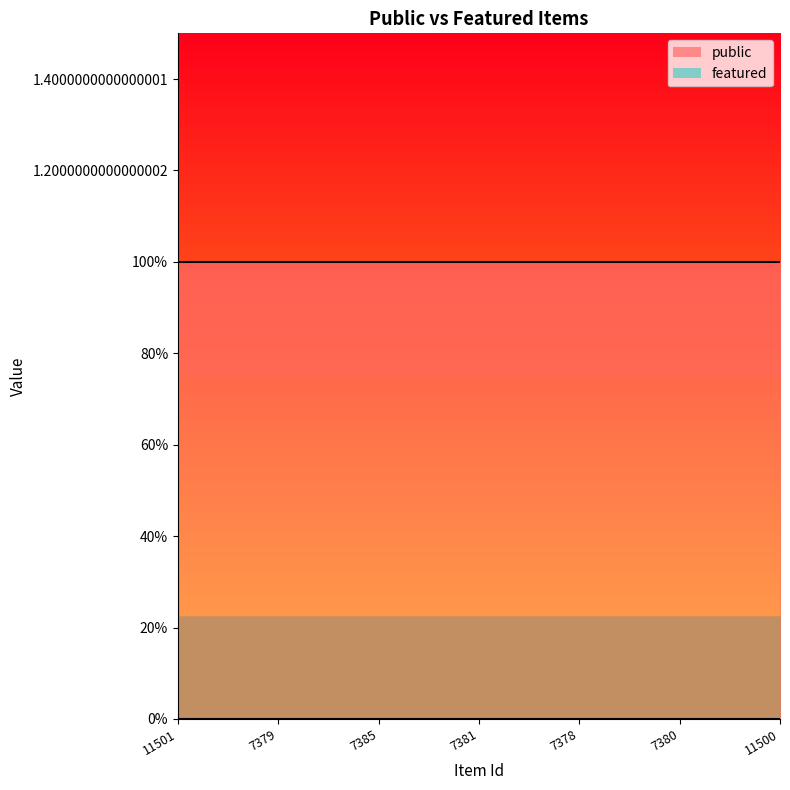

True or false: public has more than 2 points higher than both neighbors.

False